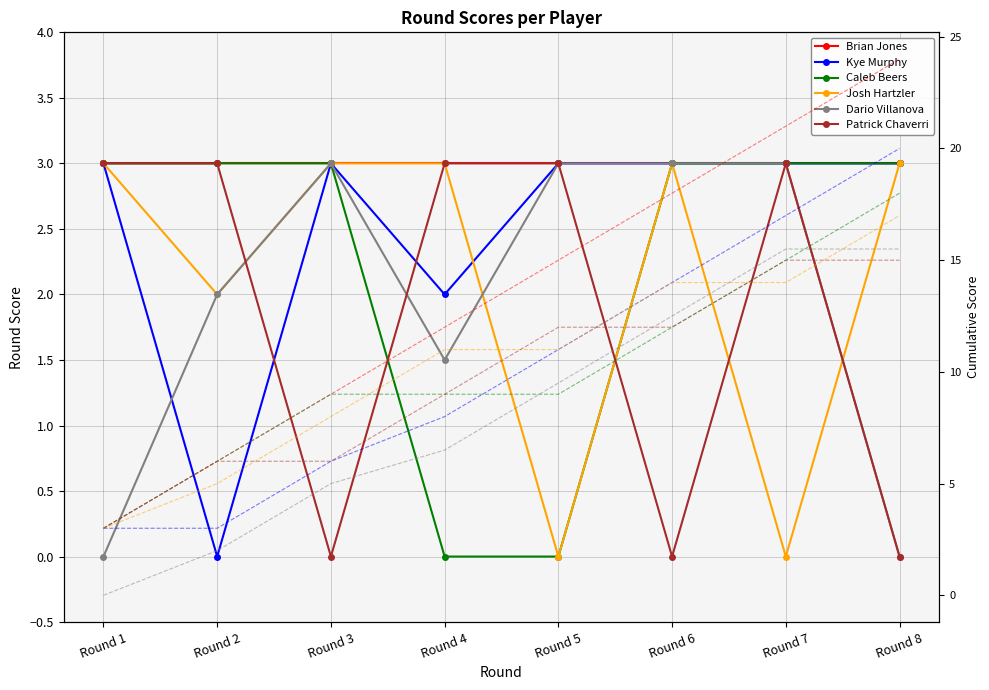

The value of Caleb Beers at Round 1 is 5.2. True or false?

False